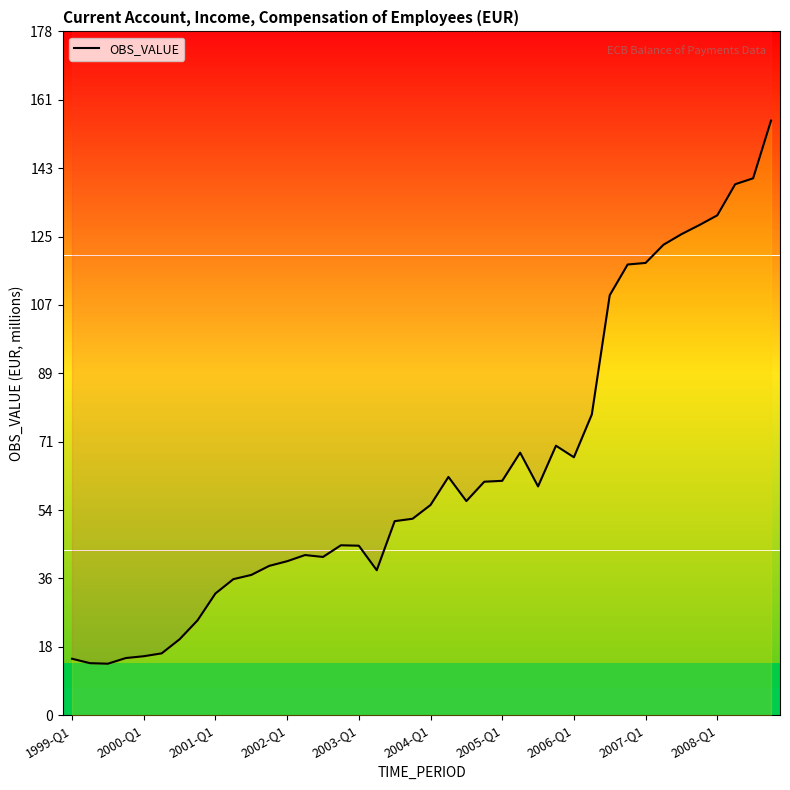

Does the chart have visible grid lines?

No